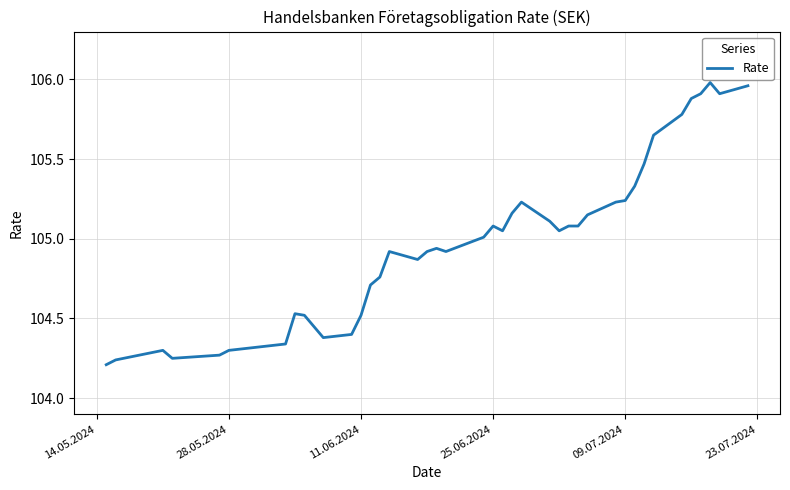

What is the difference between the maximum and minimum values?

1.8